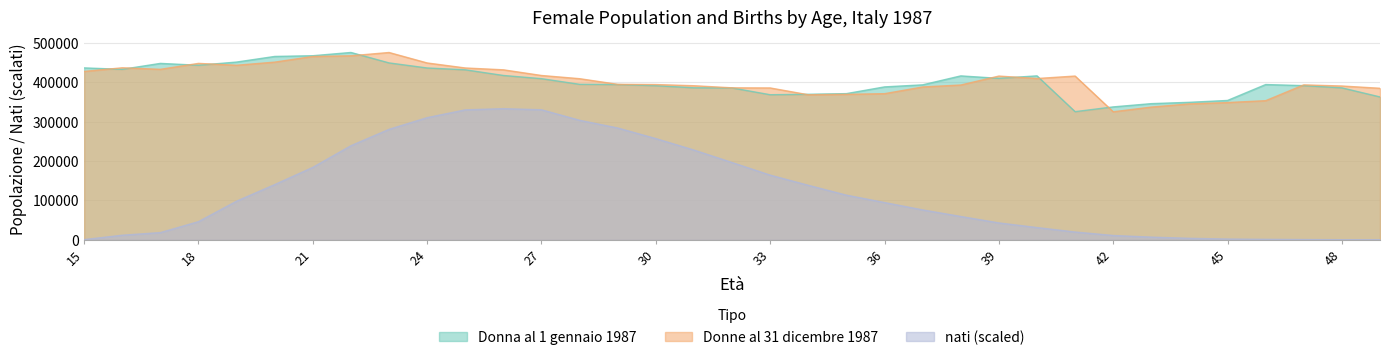

Which series has the largest total across all categories?

Donne al 31 dicembre 1987